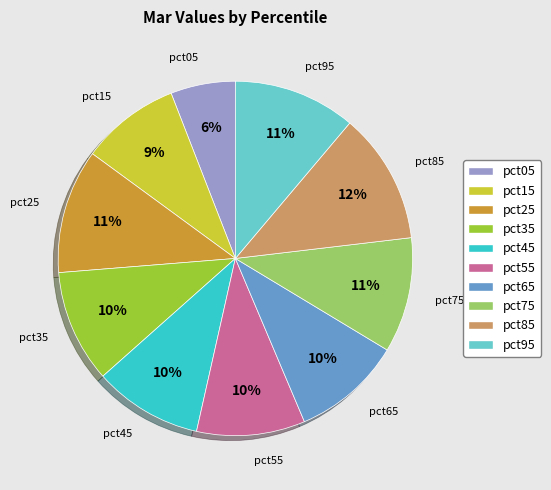

Combined, do pct75 and pct65 account for over 50%?

No